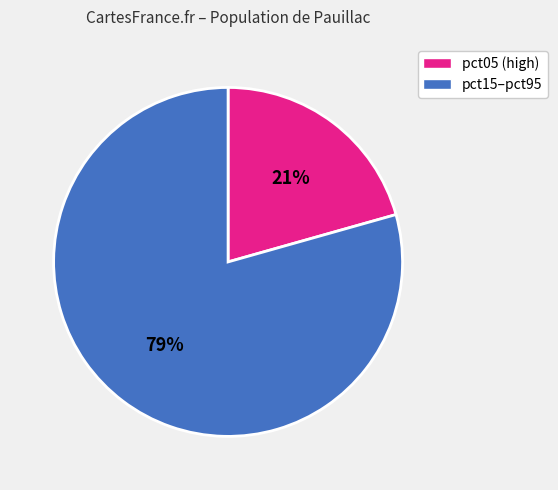

Is there a majority slice in this chart?

Yes